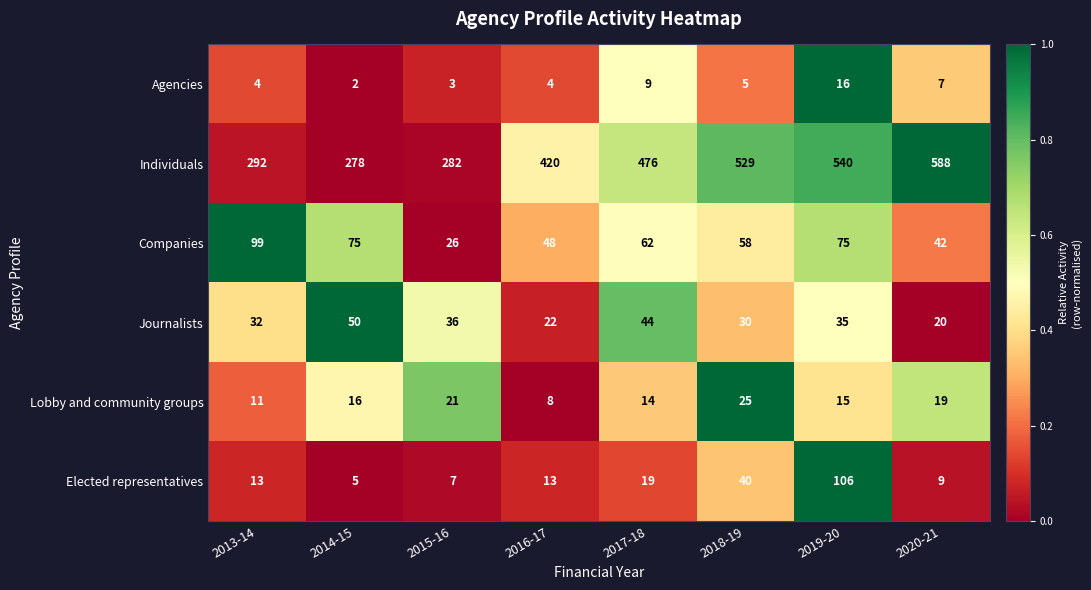

What is the sum of the Lobby and community groups values at 2017-18 and 2015-16?

35